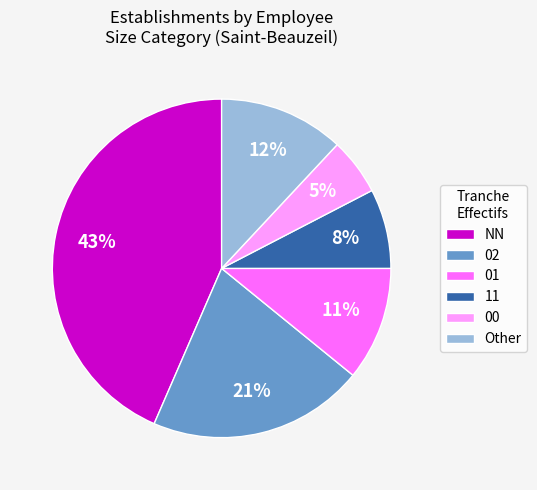

Is there a majority slice in this chart?

No